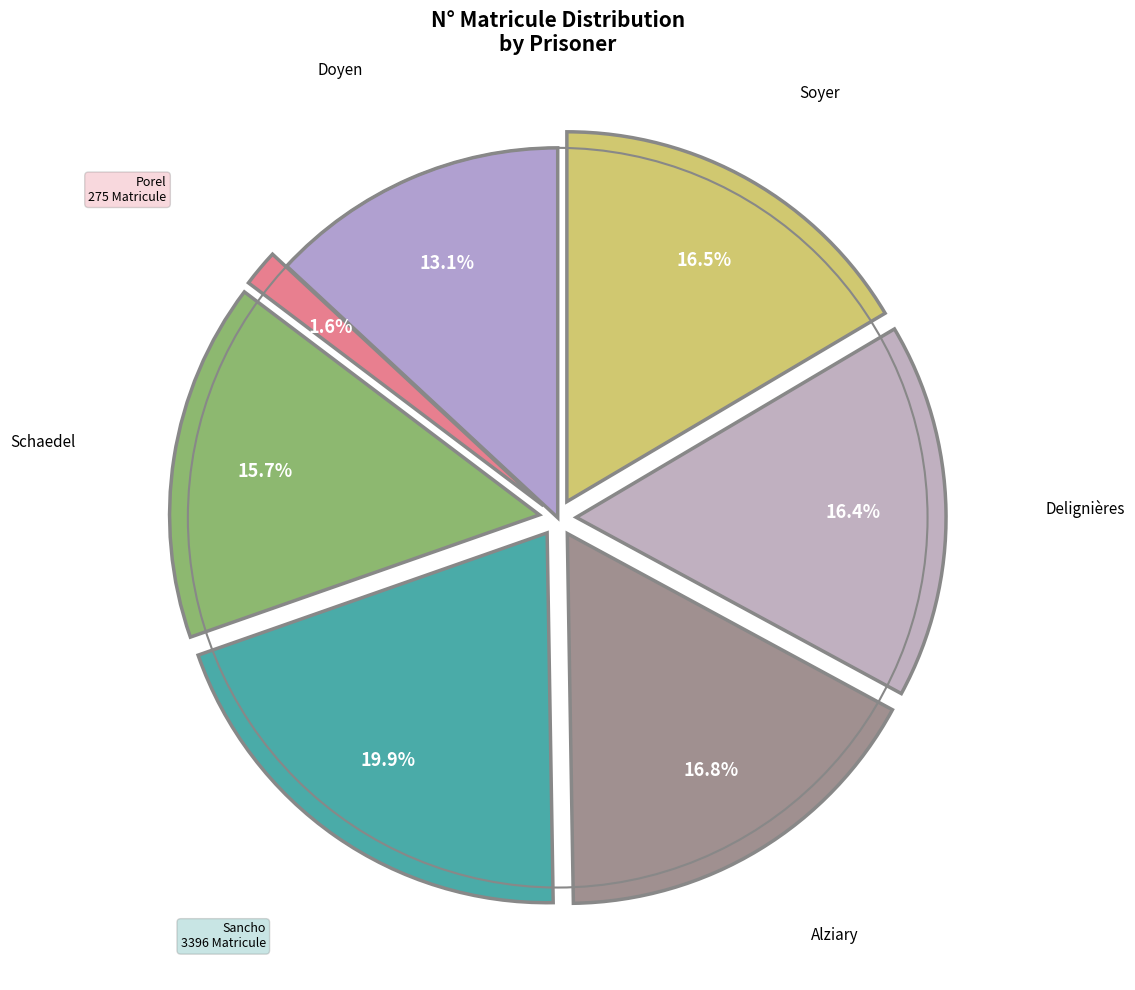

How many segments does this pie chart have?

7